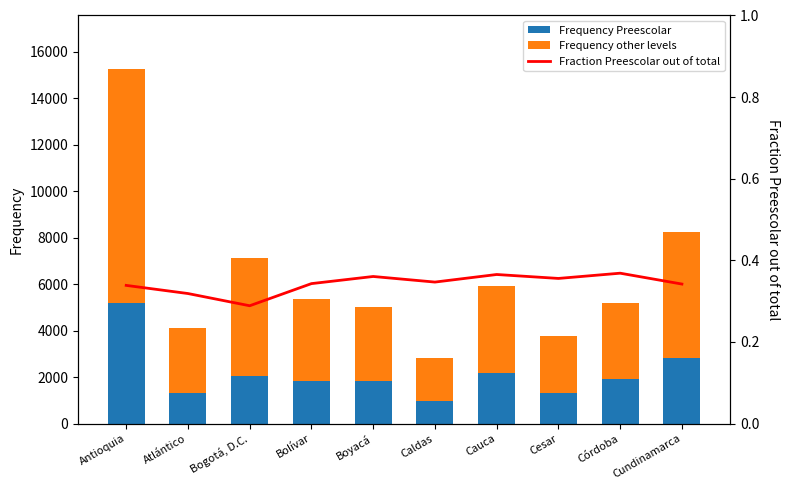

List the series in order of their peak value, highest first.

Frequency other levels, Frequency Preescolar, Fraction Preescolar out of total